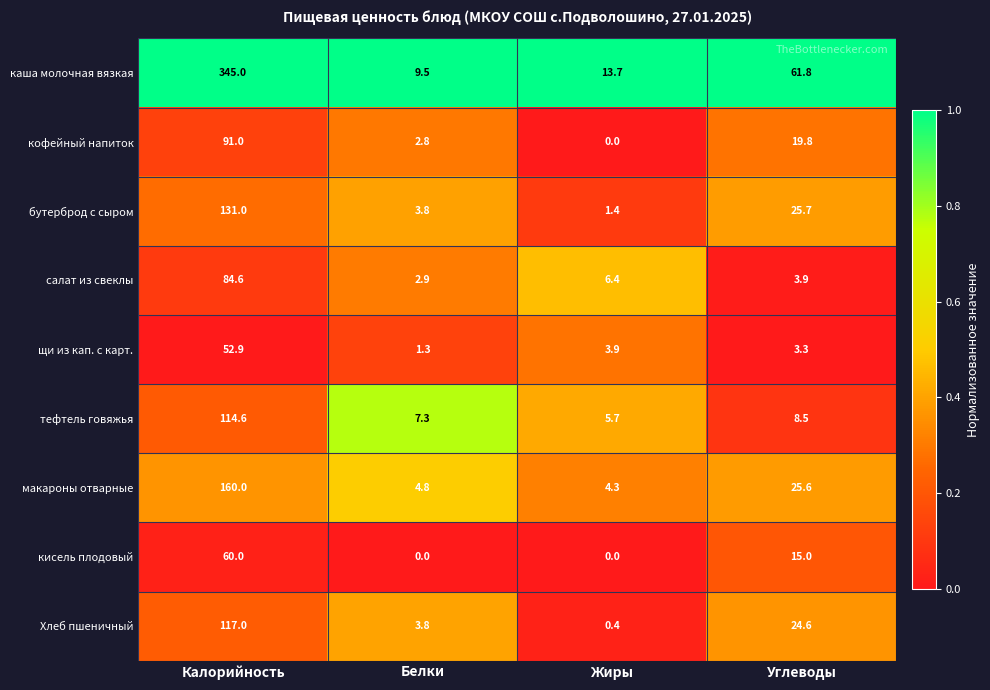

Which series has the largest total across all categories?

каша молочная вязкая